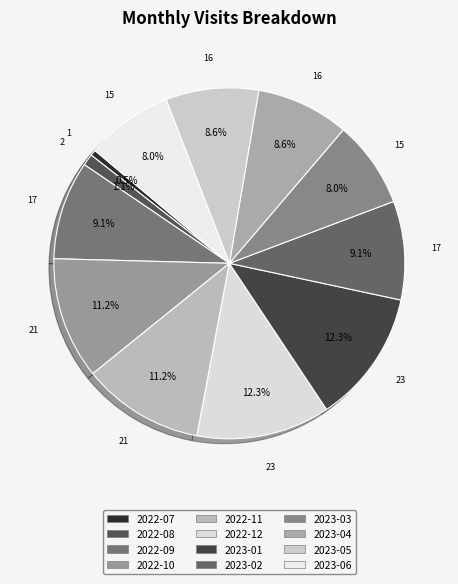

Which category has the smallest portion of the pie?

2022-07